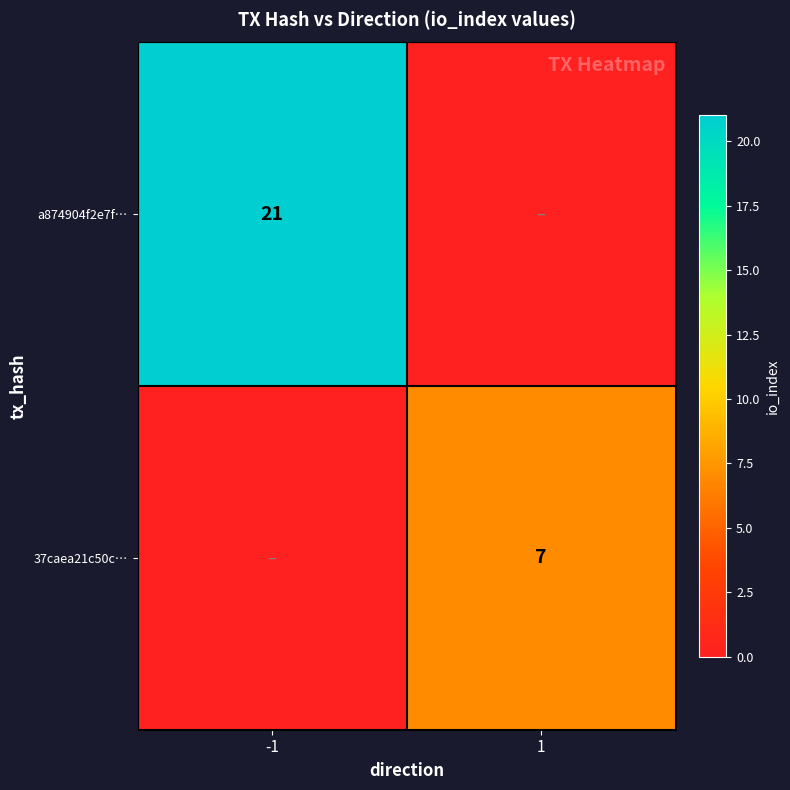

True or false: a874904f2e7f… has a value of 34 at -1.

False